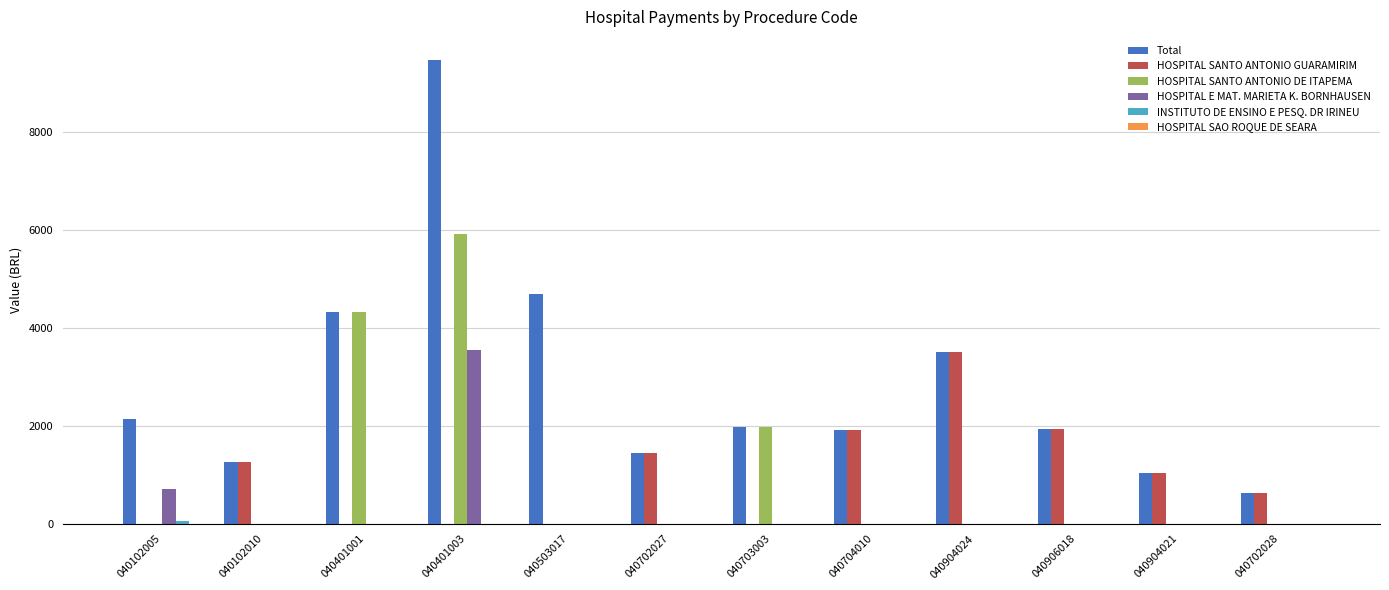

Between 040401003 and 040904024, which series saw the biggest shift?

Total